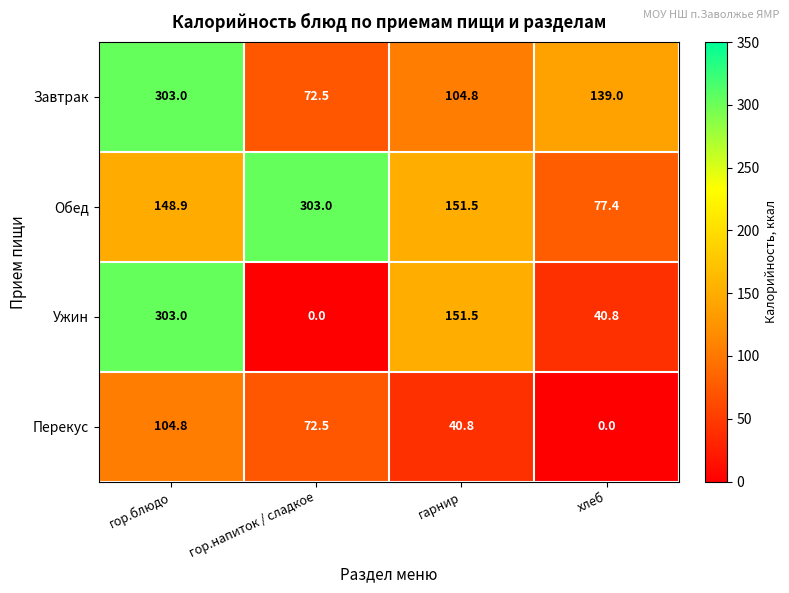

At хлеб, list the series in order from smallest to largest.

Перекус, Ужин, Обед, Завтрак